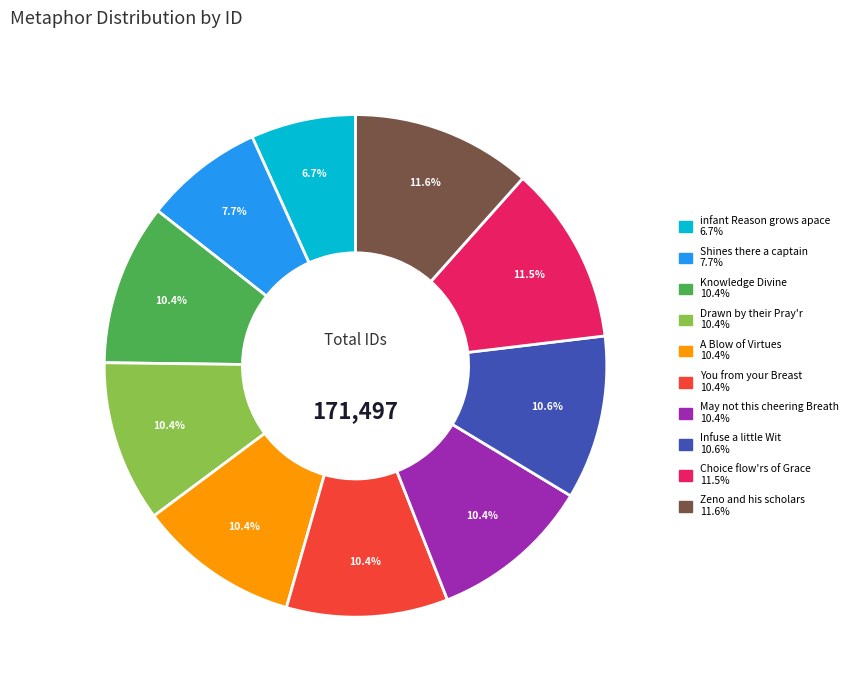

Is there any slice that represents more than half of the pie?

No